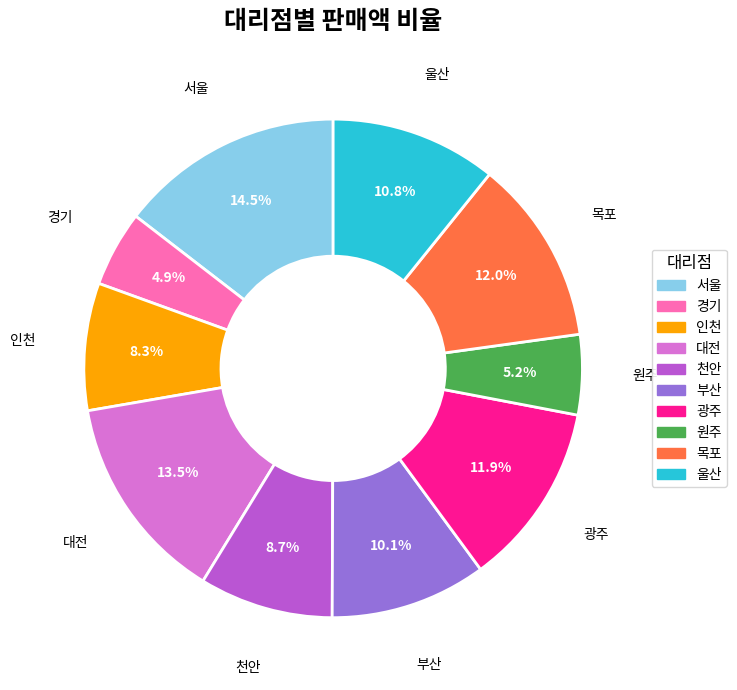

Approximately how many times larger is the value at 천안 compared to 울산?

0.8